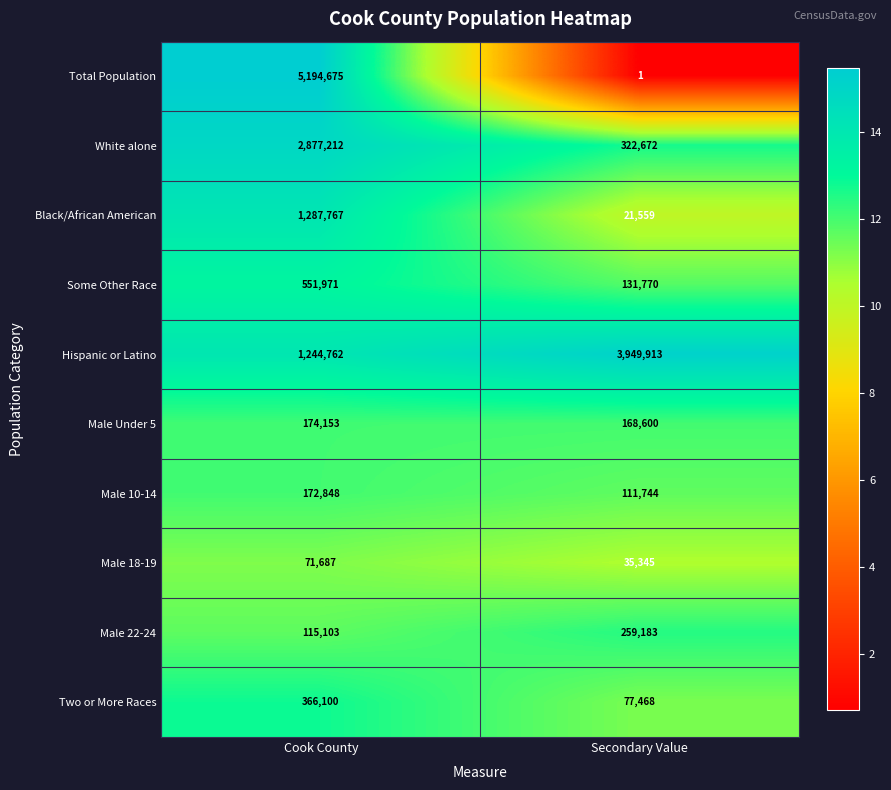

Between Cook County and Secondary Value, which series saw the biggest shift?

Total Population